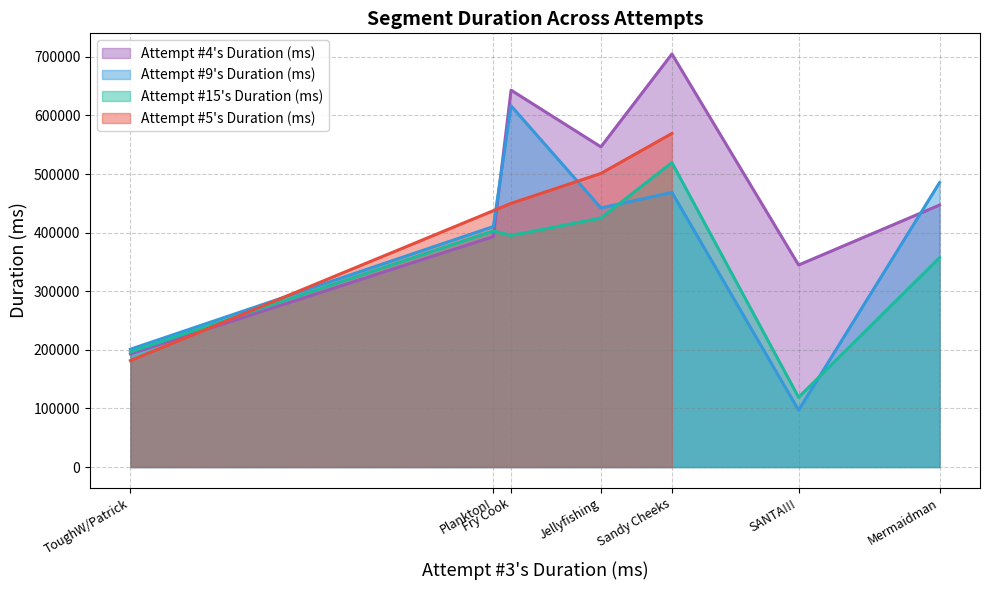

How many interior local valleys (lower than both neighbors) does the data have?

1